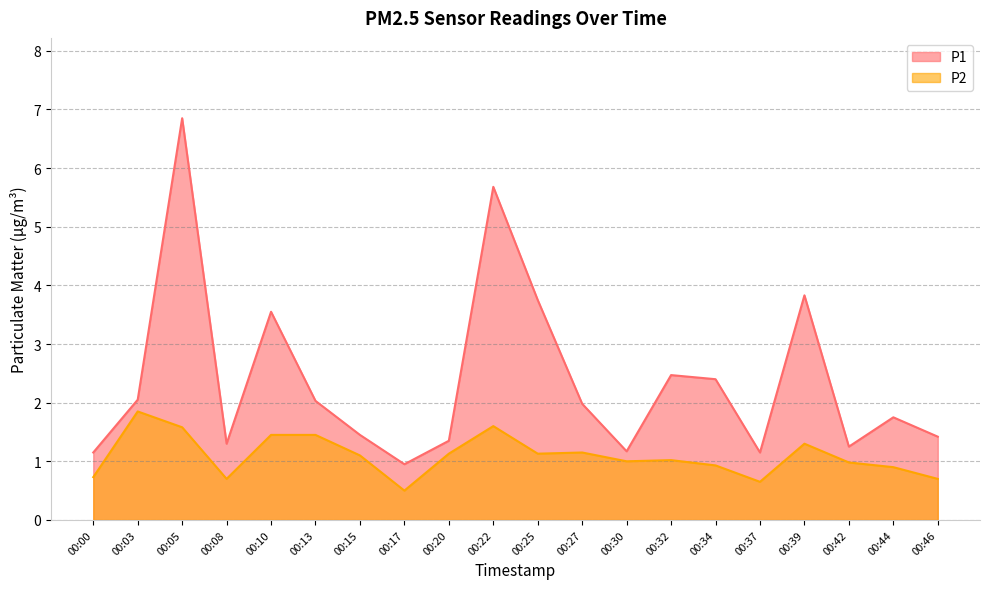

What is the difference between the maximum and minimum values in the P1 series?

5.9